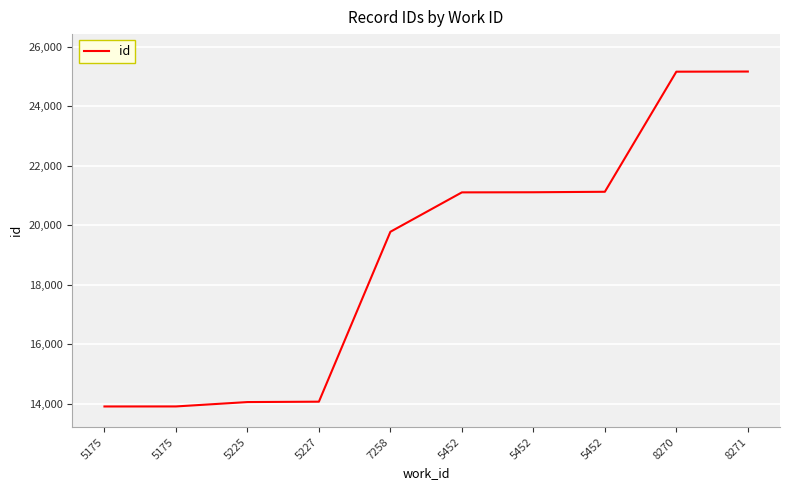

Where is the data nearest to the value 19539?

7258